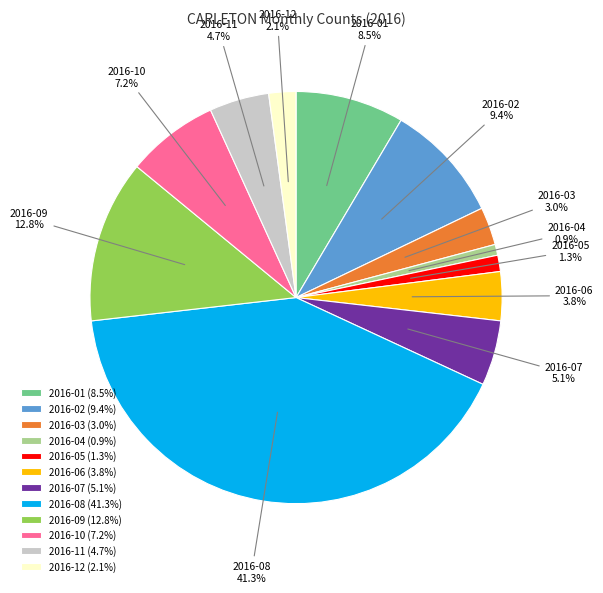

To the nearest percent, what is the average slice percentage?

8%